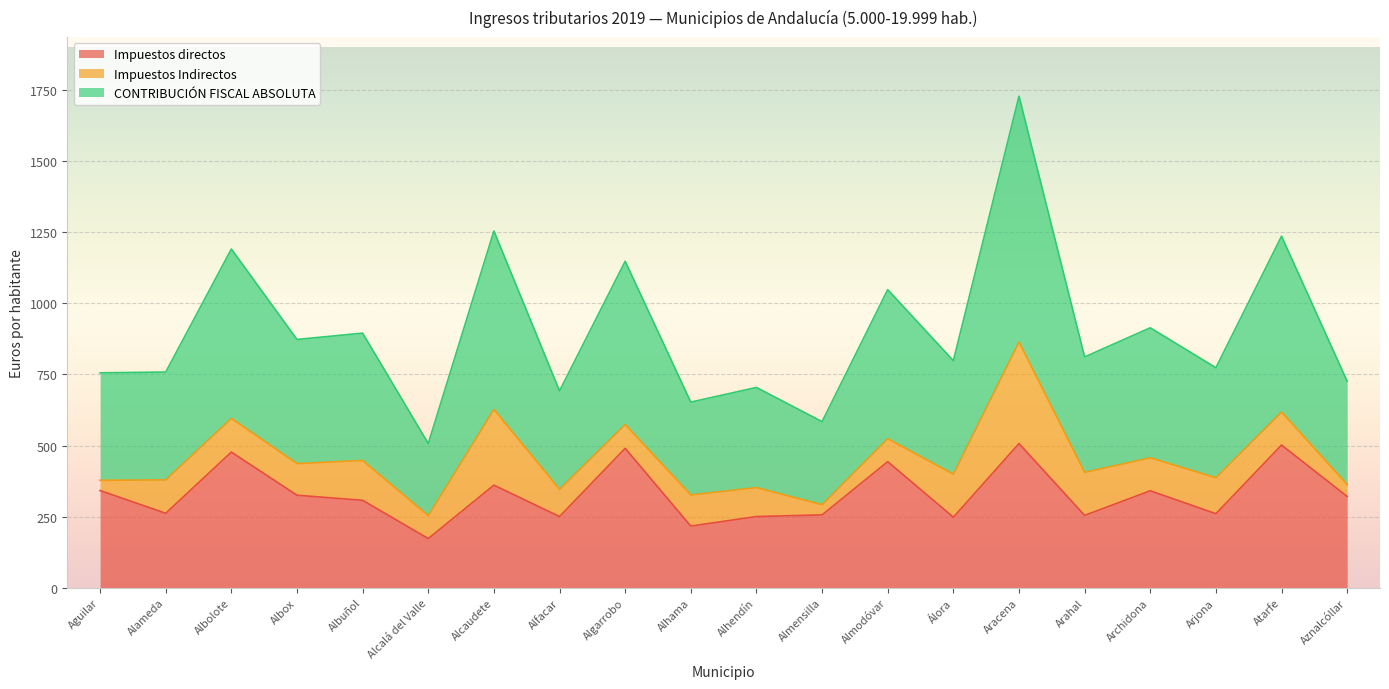

What is the label of the 8th point from the right?

Almodóvar